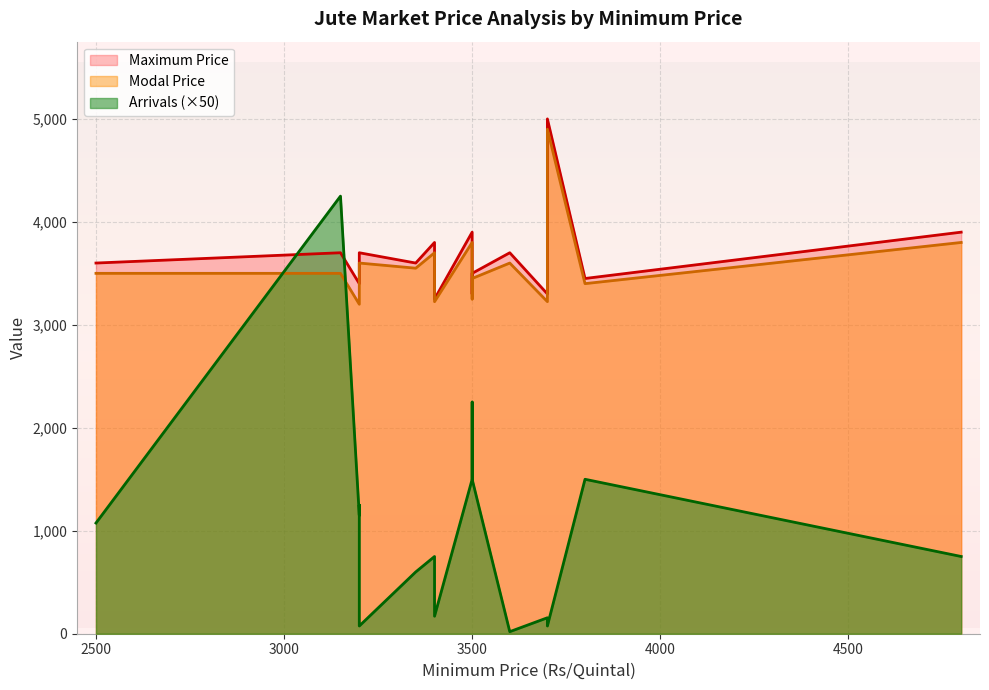

True or false: Modal Price and Maximum Price cross at least once.

False